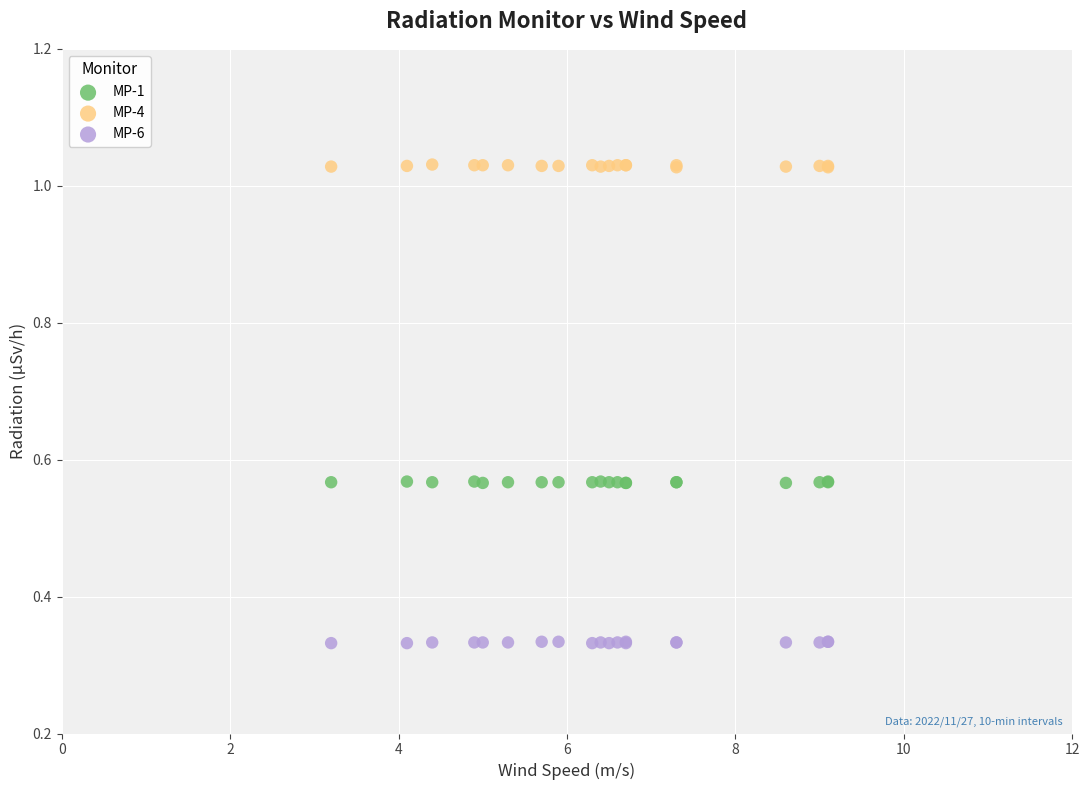

What is the X range (max minus min) for the scatter plot?

5.9